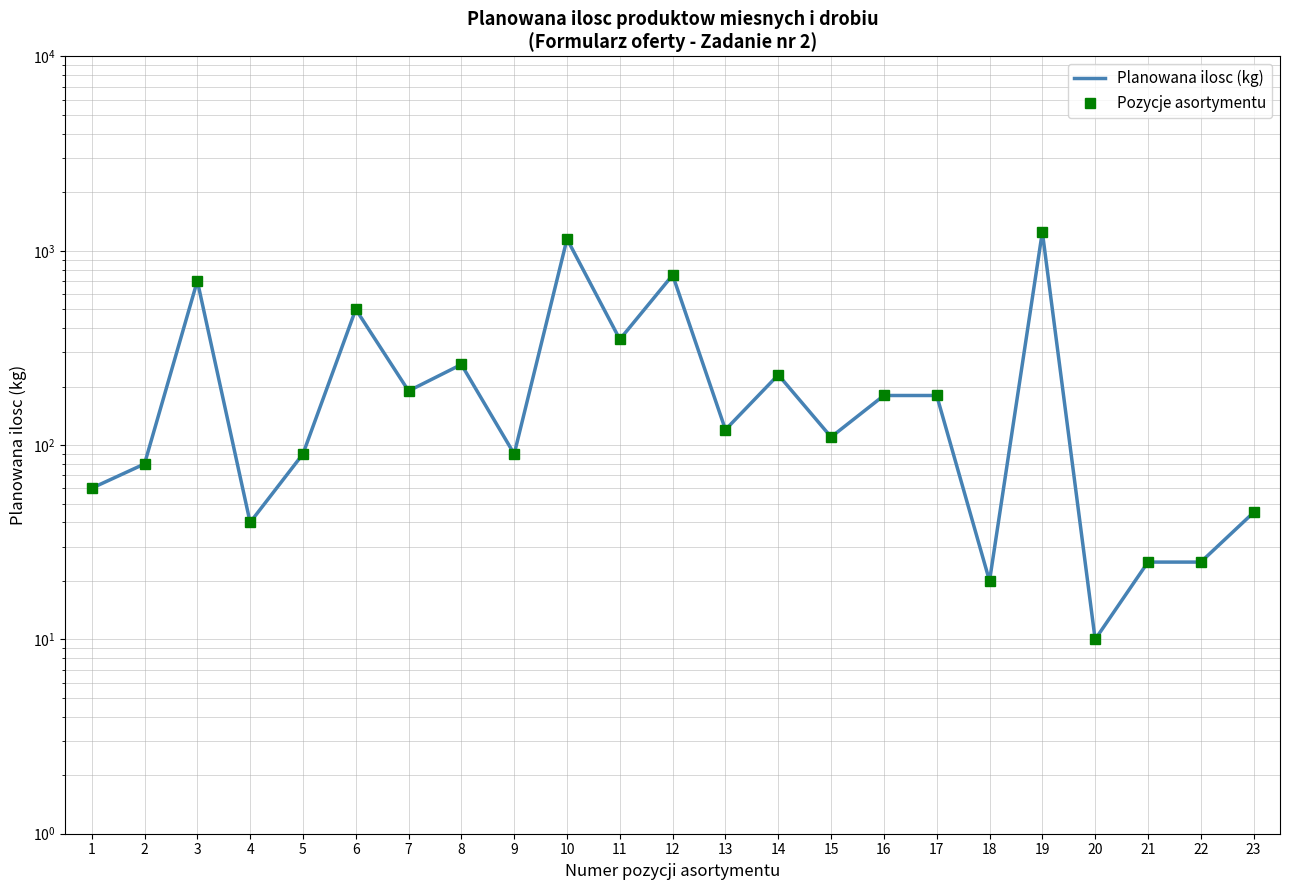

How many data points in Pozycje asortymentu are above 120?

11